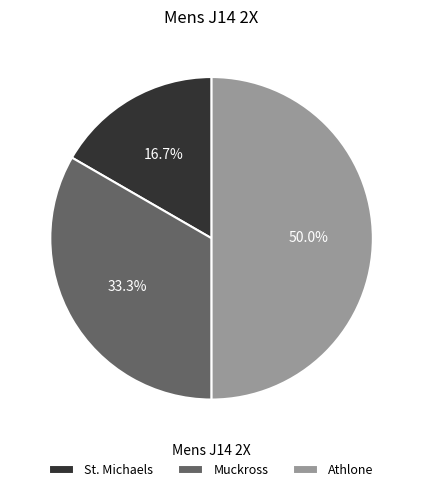

To the nearest percent, what is the difference between the Athlone and Muckross slice percentages?

17%